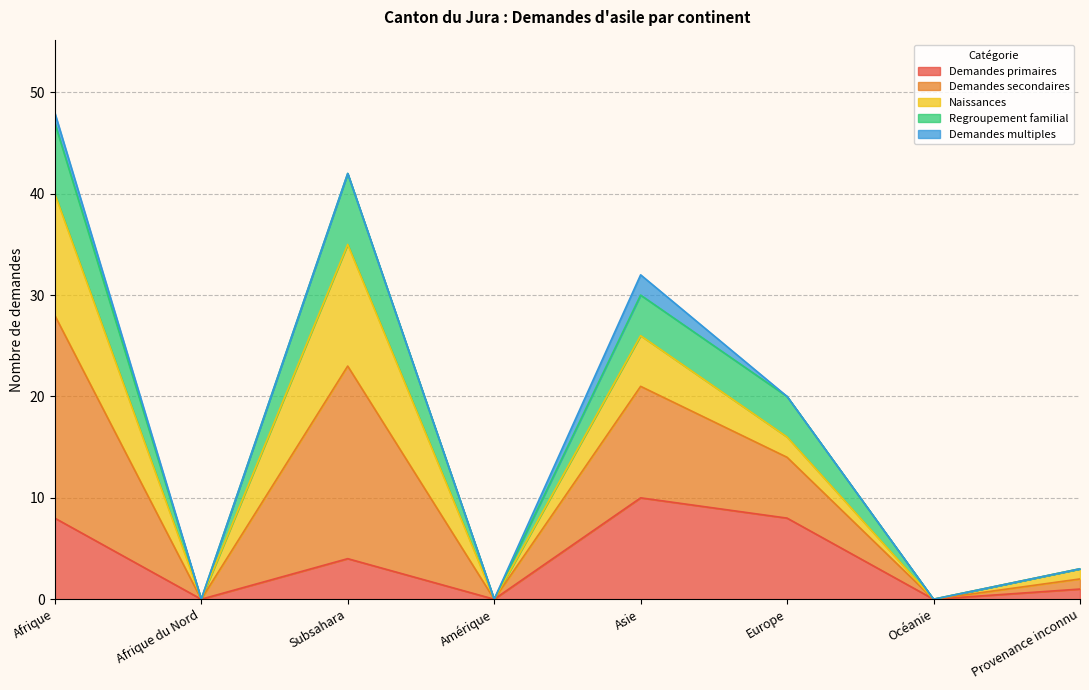

Does the chart display data point markers on the line(s)?

No